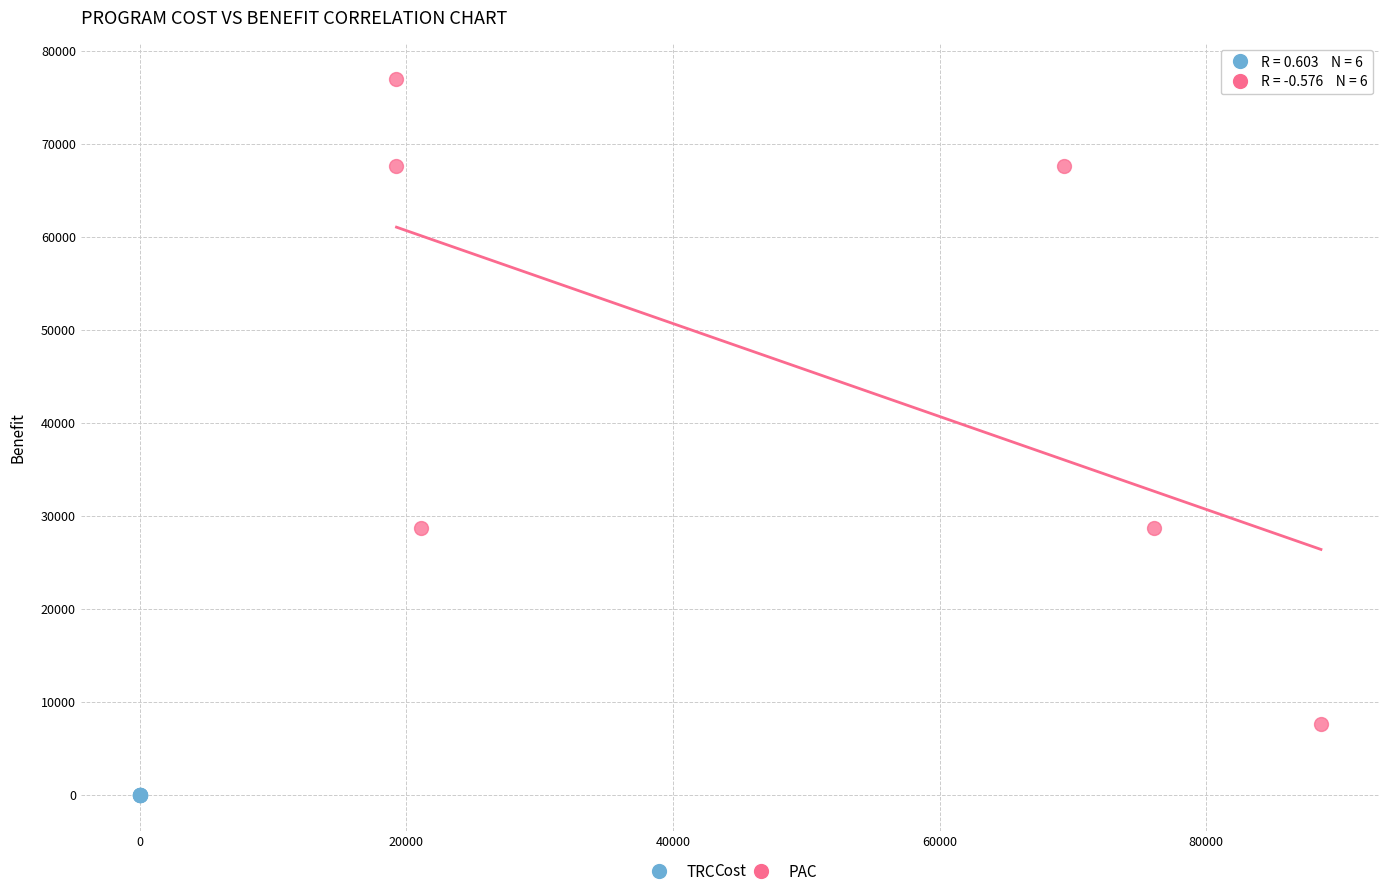

Which series reaches the minimum Y coordinate?

TRC